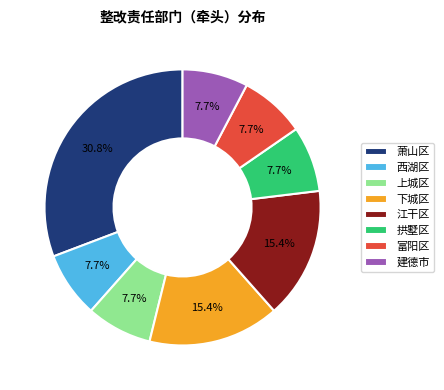

What is the ratio of the value at 江干区 to the value at 西湖区?

2.0